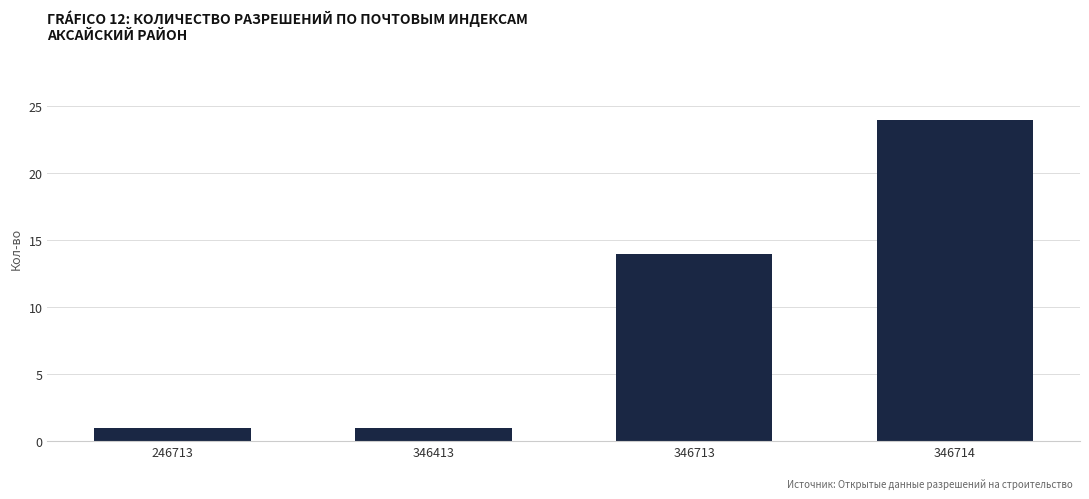

At which label is the value closest to 12?

346713